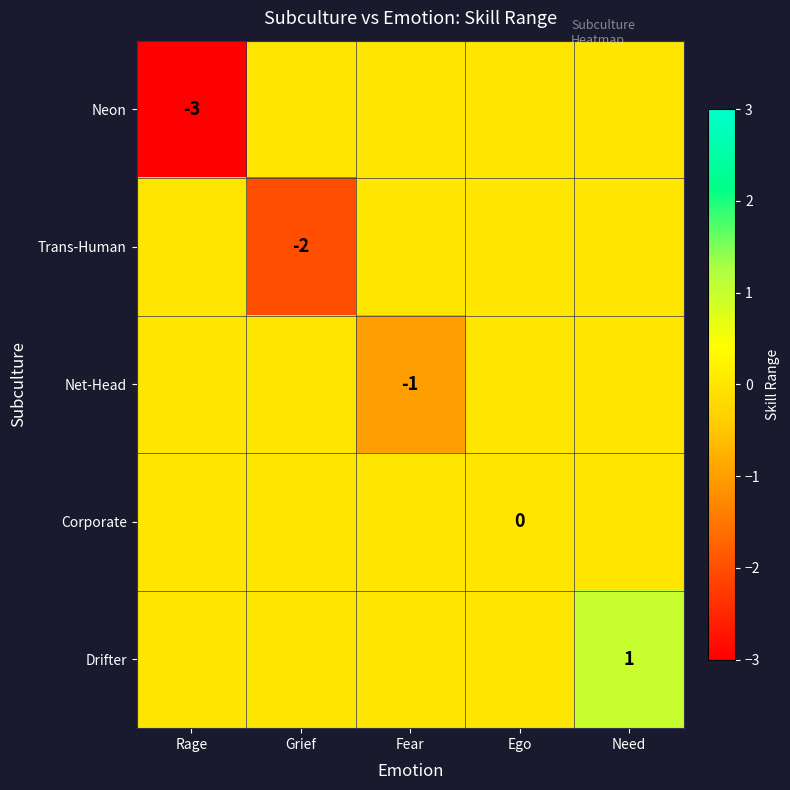

Is it true that Trans-Human equals -3 at Grief?

False